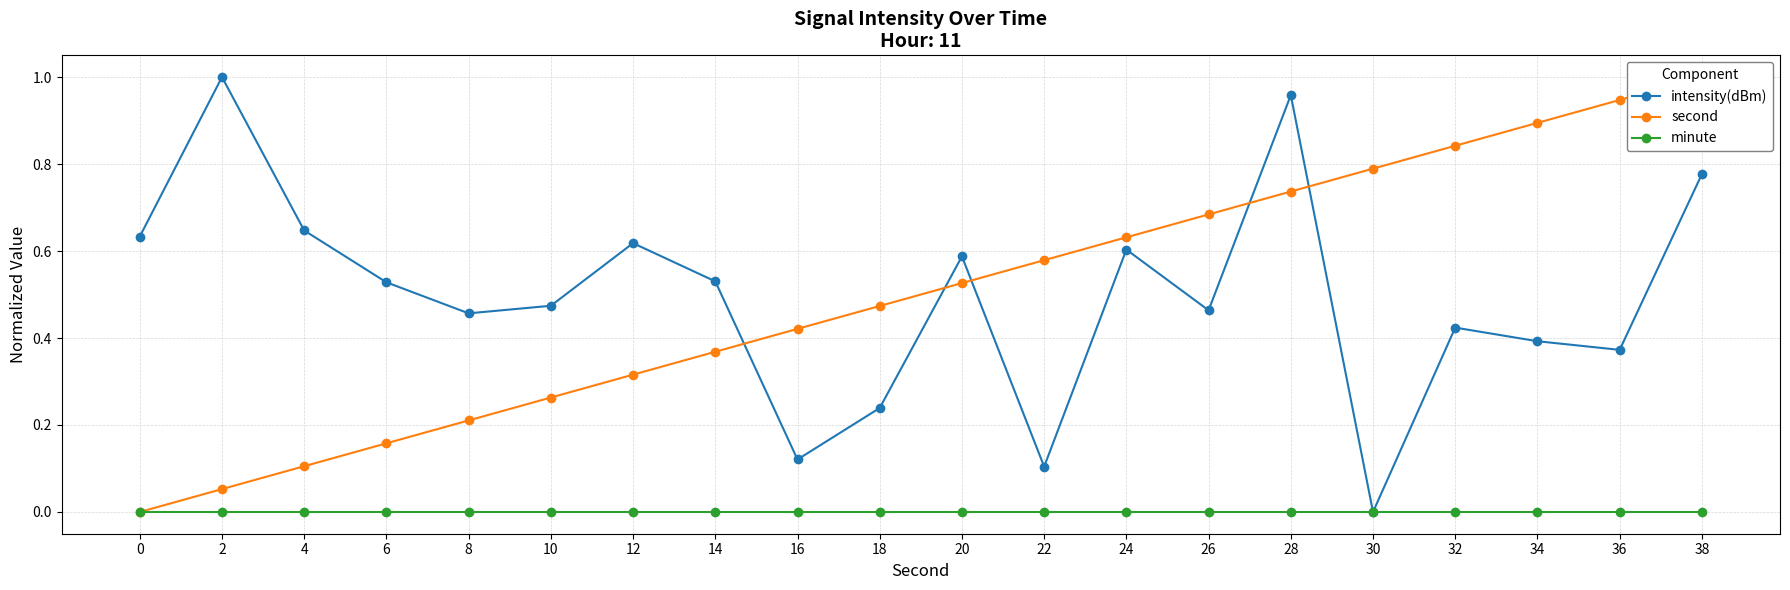

Does the chart display data point markers on the line(s)?

Yes